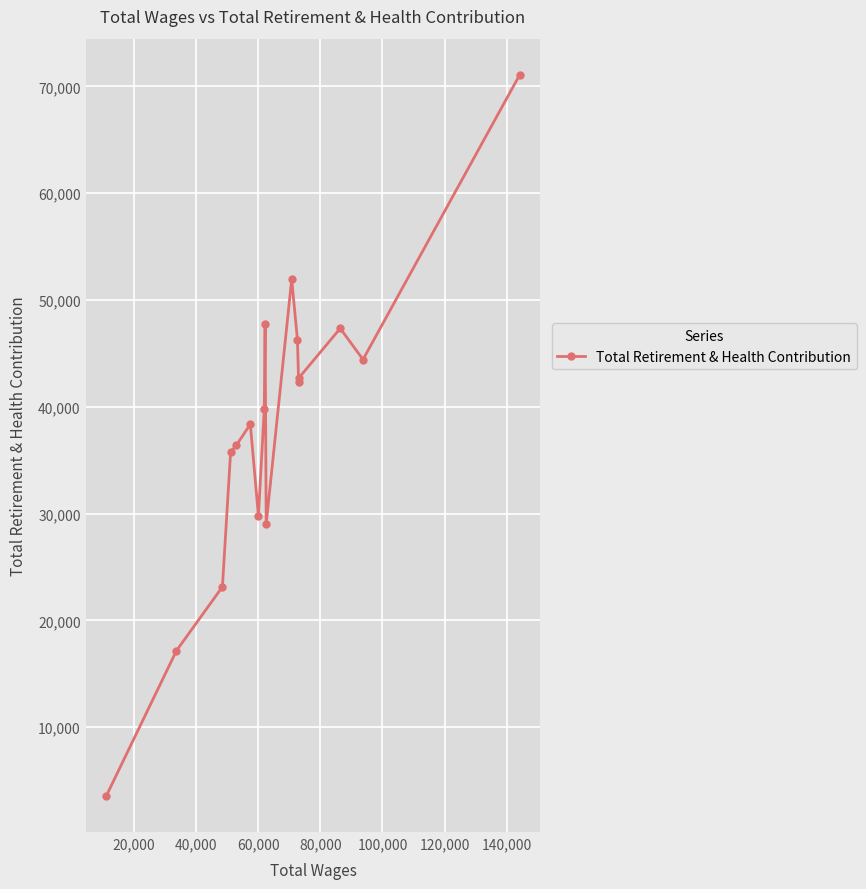

What is the smallest value displayed?

3560